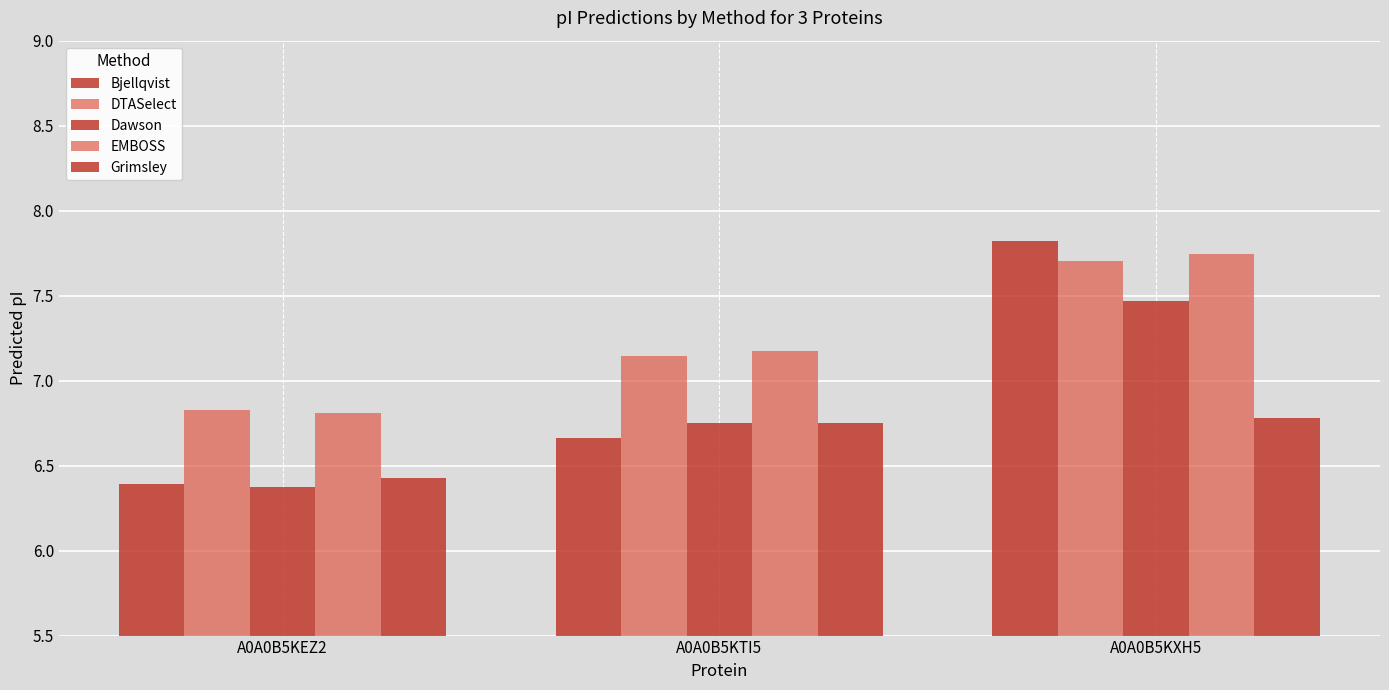

What is the value of the Dawson bar at the 2nd from the left?

6.8